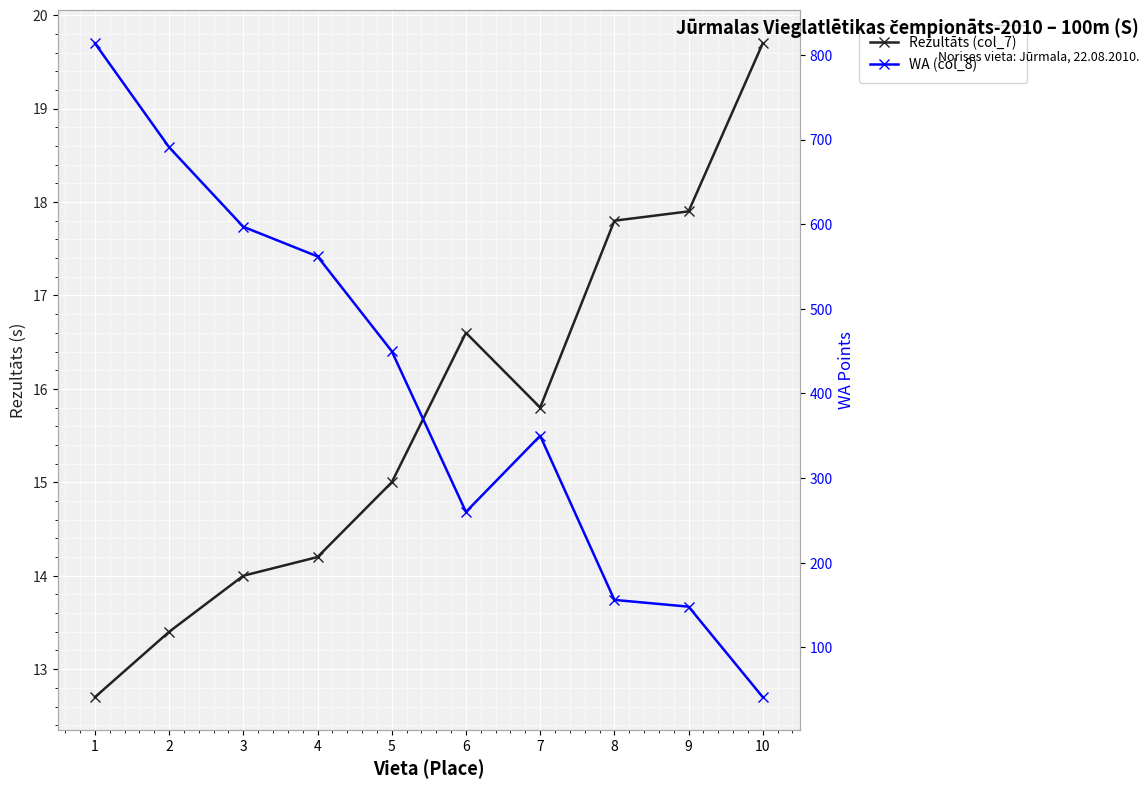

At which category does Rezultāts (col_7) reach its first local peak?

6